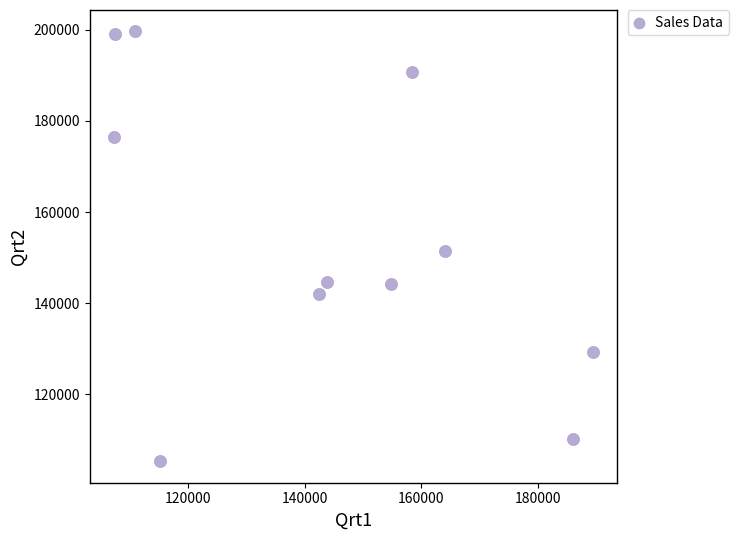

What is the range of X values (max minus min)?

82375